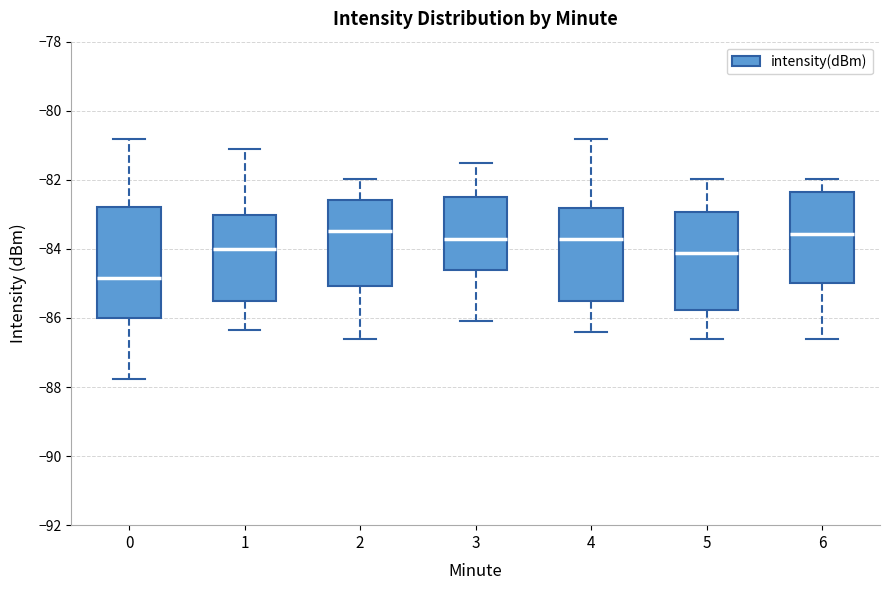

Where does the lower whisker of the box at x = 0 end on the y-axis? The values are not printed on the chart, so give them approximately, as read against the axis.

-87.8